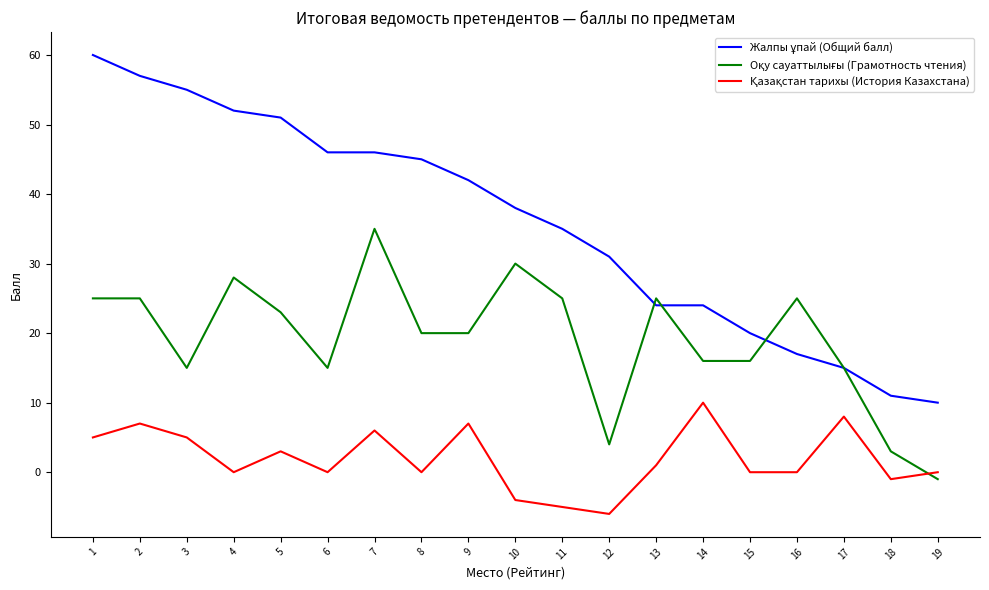

What is the total value across all series at 14?

50